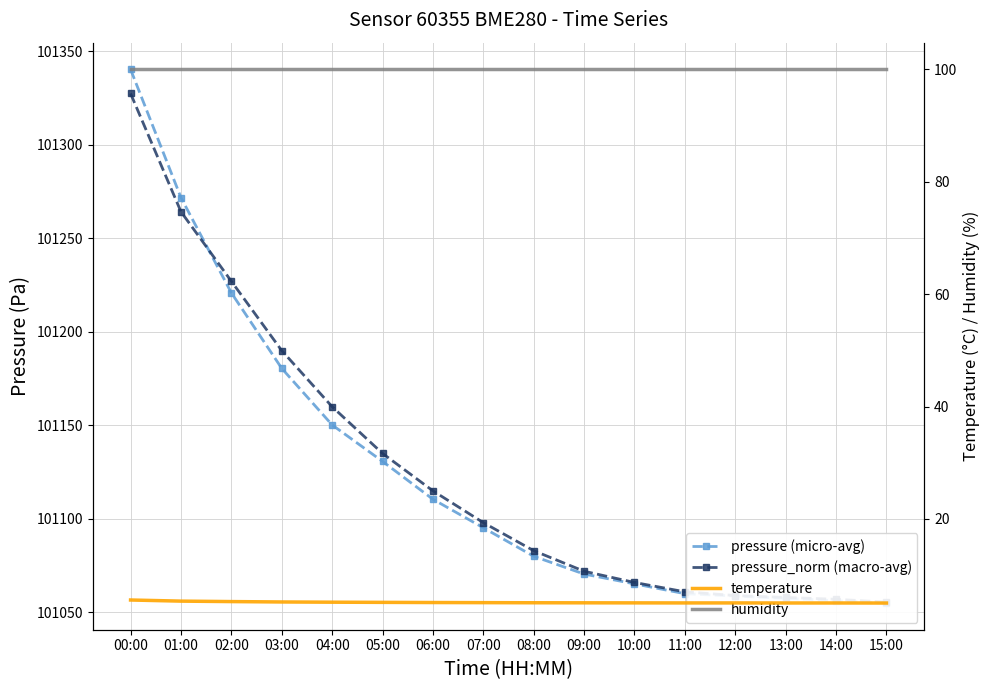

True or false: humidity and pressure_norm (macro-avg) cross at least once.

False